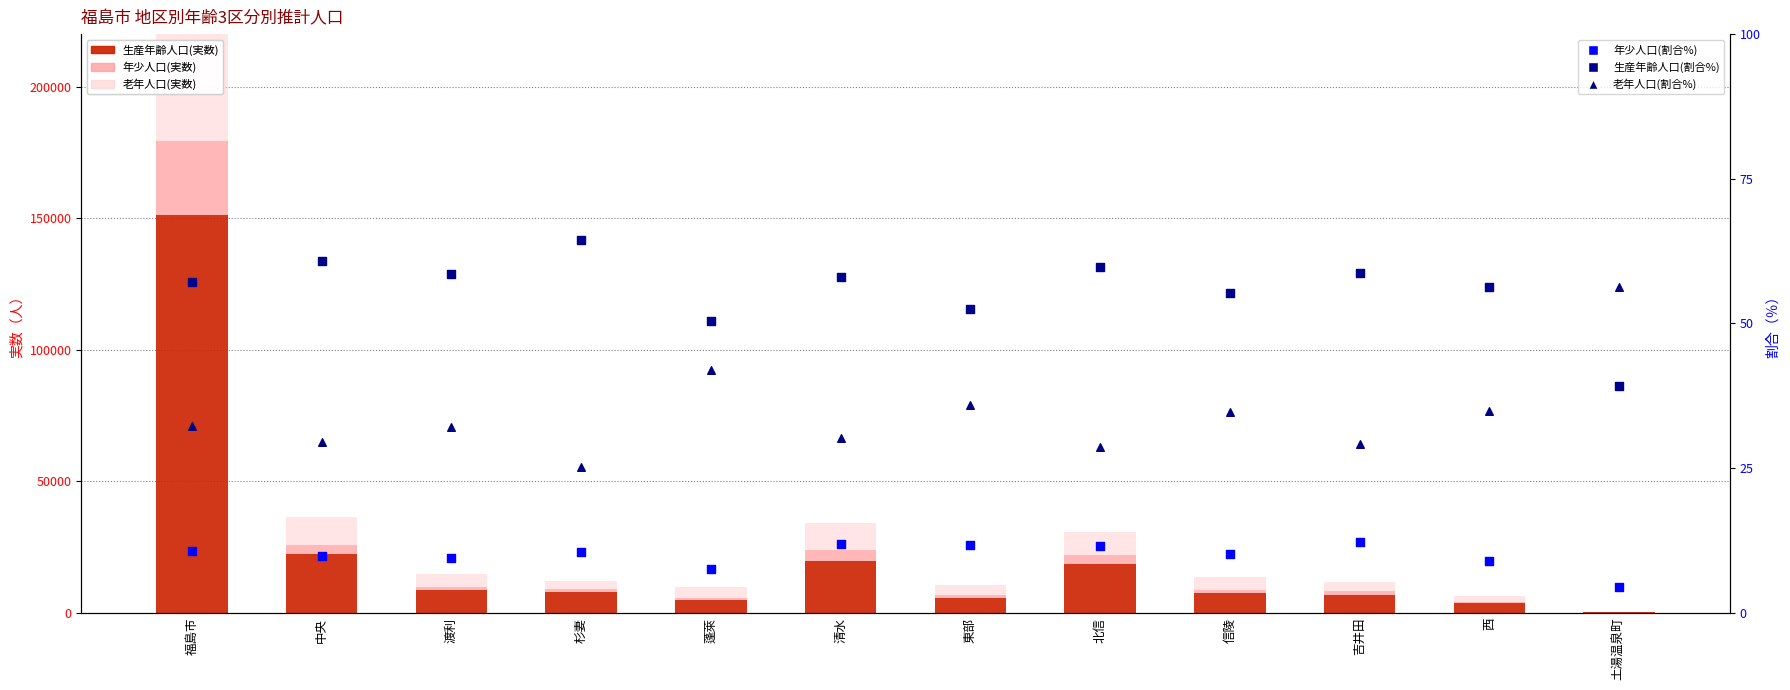

Which series has the largest total across all categories?

生産年齢人口(実数)